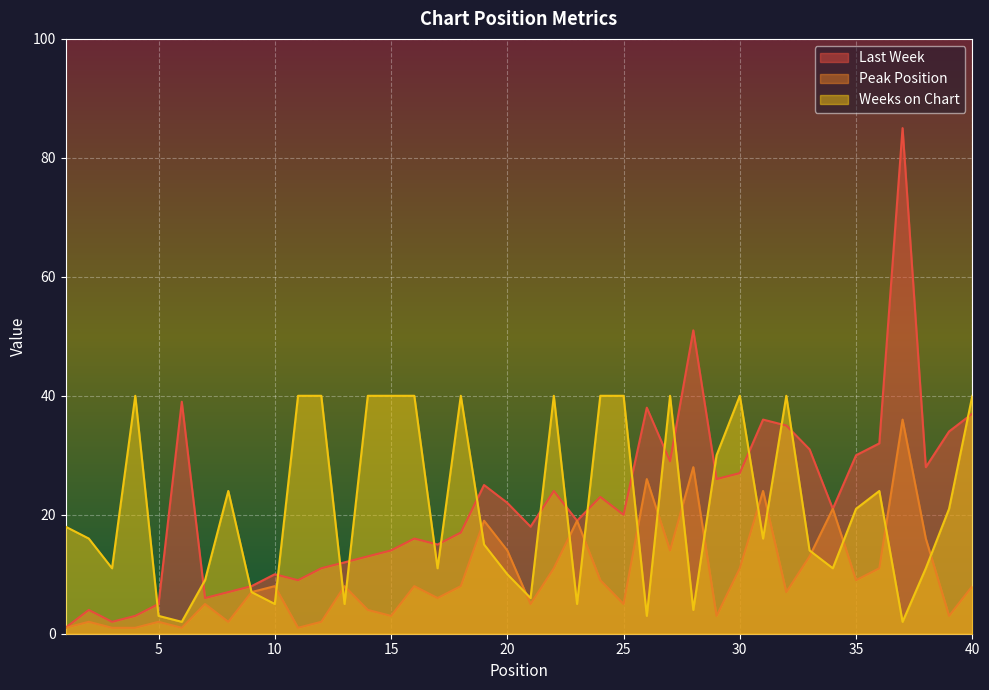

Read the Peak Position value at 14.

4